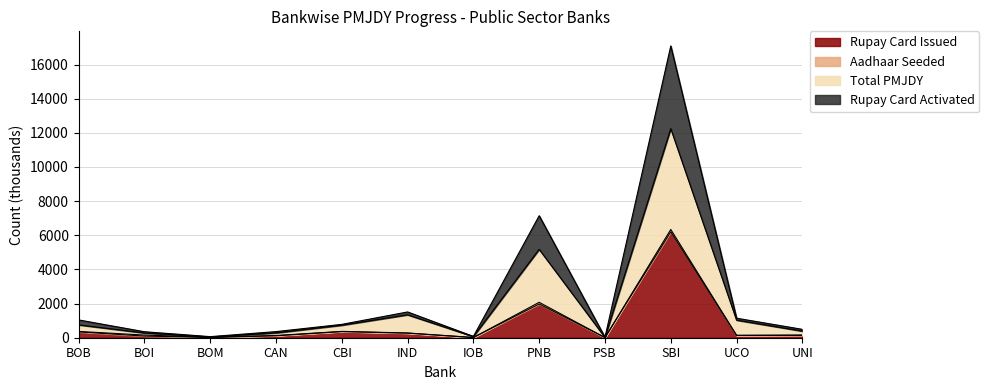

List the labels in order of Total PMJDY value, smallest first.

PSB, BOM, IOB, BOI, CAN, UNI, CBI, BOB, UCO, IND, PNB, SBI